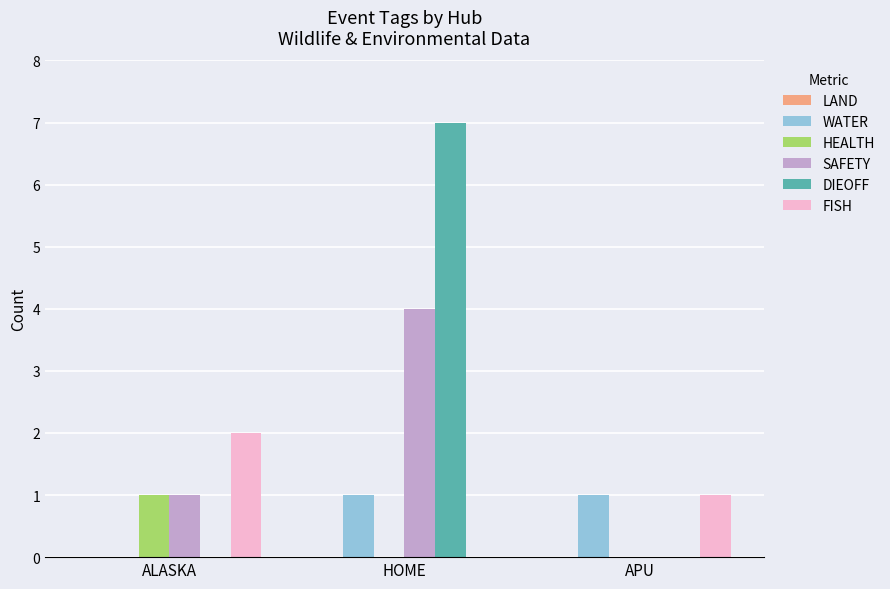

Reading right to left, transcribe all the data shown in this chart.

WATER: APU=1	HOME=1	ALASKA=0
HEALTH: APU=0	HOME=0	ALASKA=1
SAFETY: APU=0	HOME=4	ALASKA=1
DIEOFF: APU=0	HOME=7	ALASKA=0
FISH: APU=1	HOME=0	ALASKA=2